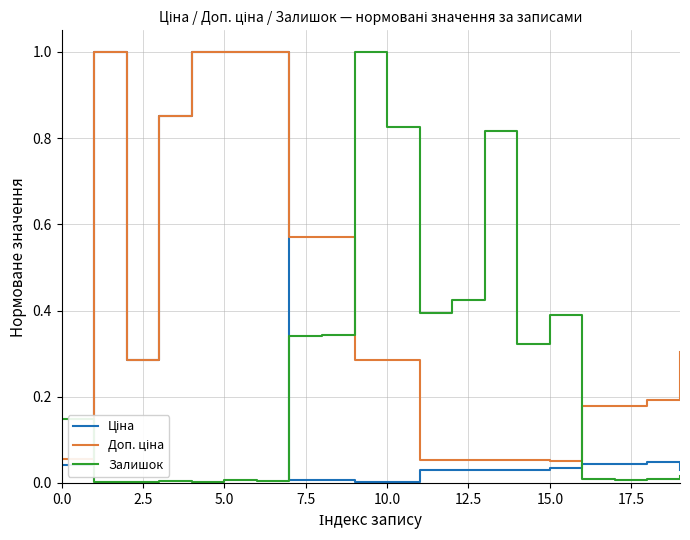

What is the maximum value for Залишок?

1.0